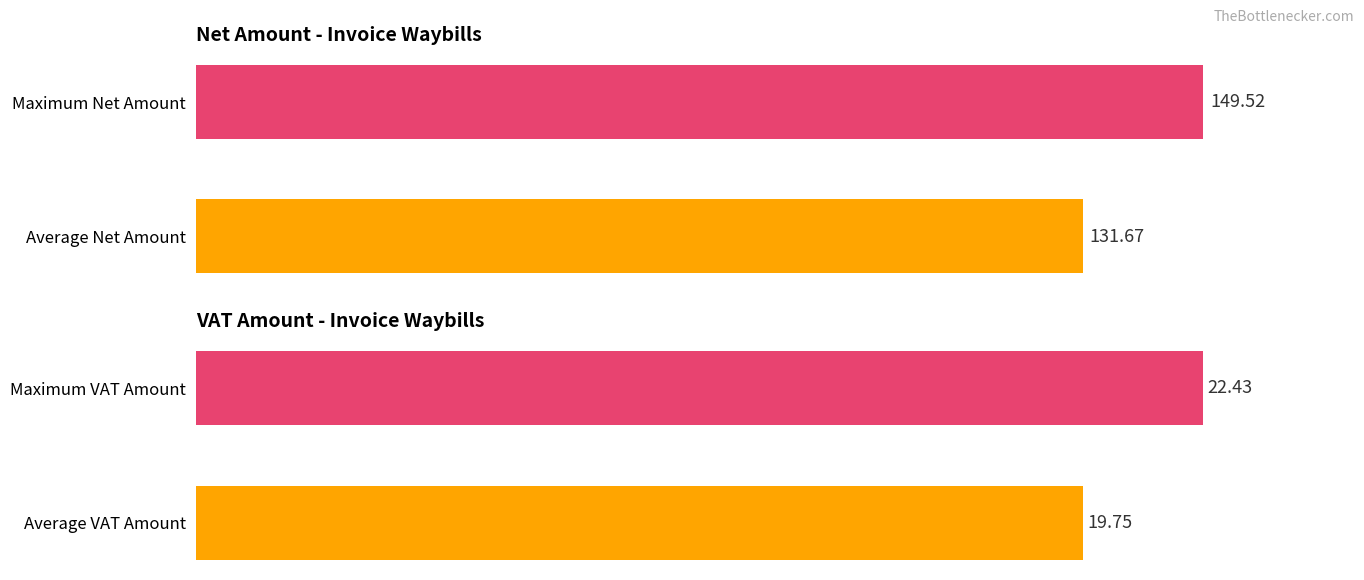

Rank the series by their maximum value, from highest to lowest.

Net Amount, VAT Amount